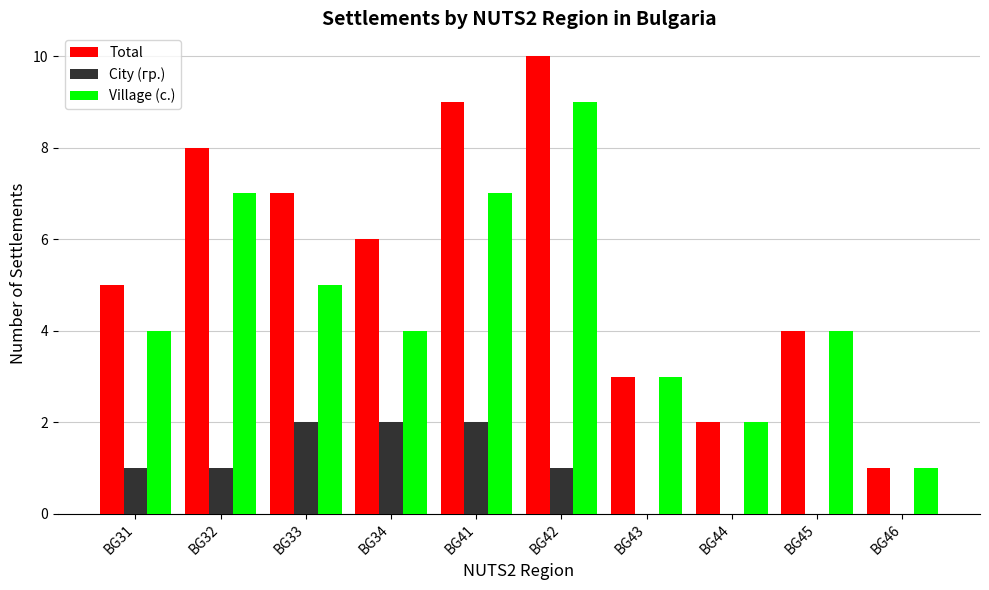

What is the sum of all City (гр.) values?

9